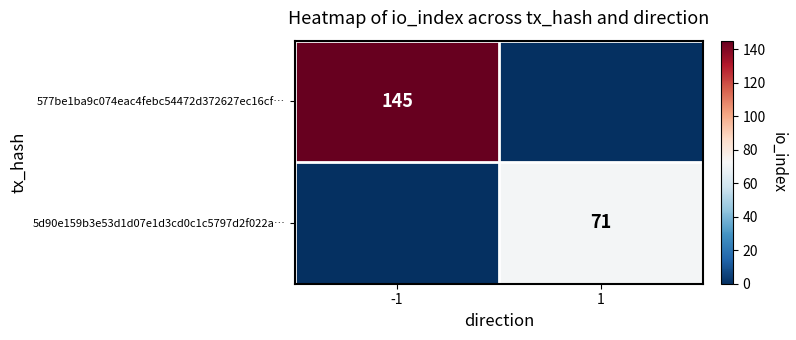

True or false: 5d90e159b3e53d1d07e1d3cd0c1c5797d2f022a… has a value of 98 at 1.

False